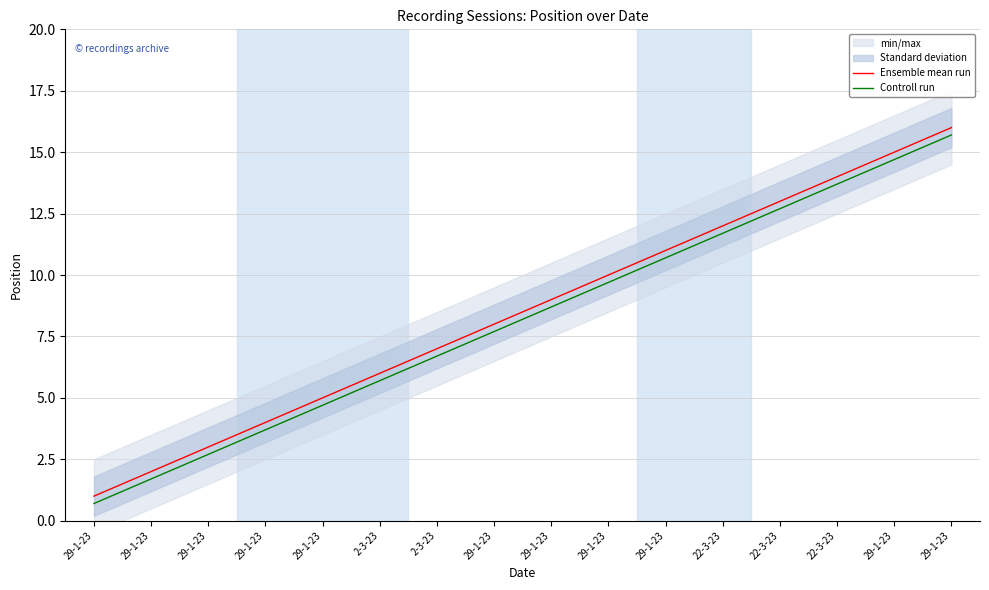

True or false: Ensemble mean run has a value of 3.7 at 22-3-23.

False